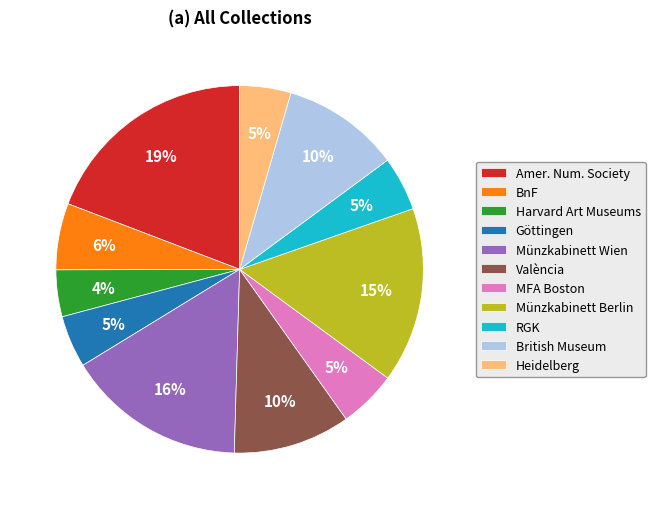

What is the largest slice in the pie chart?

Amer. Num. Society